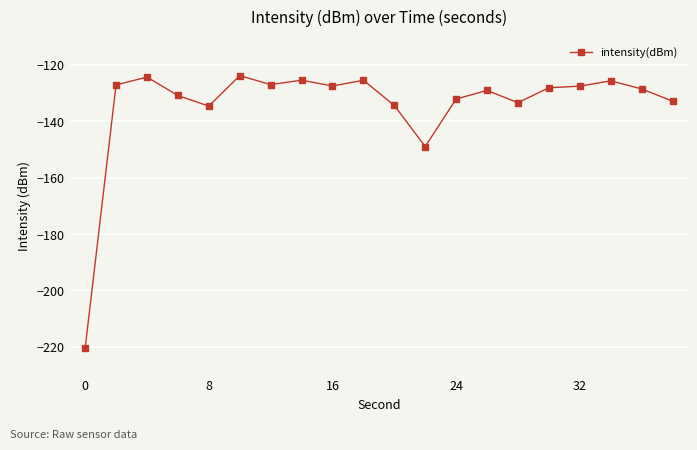

What is the greatest value displayed?

-123.8